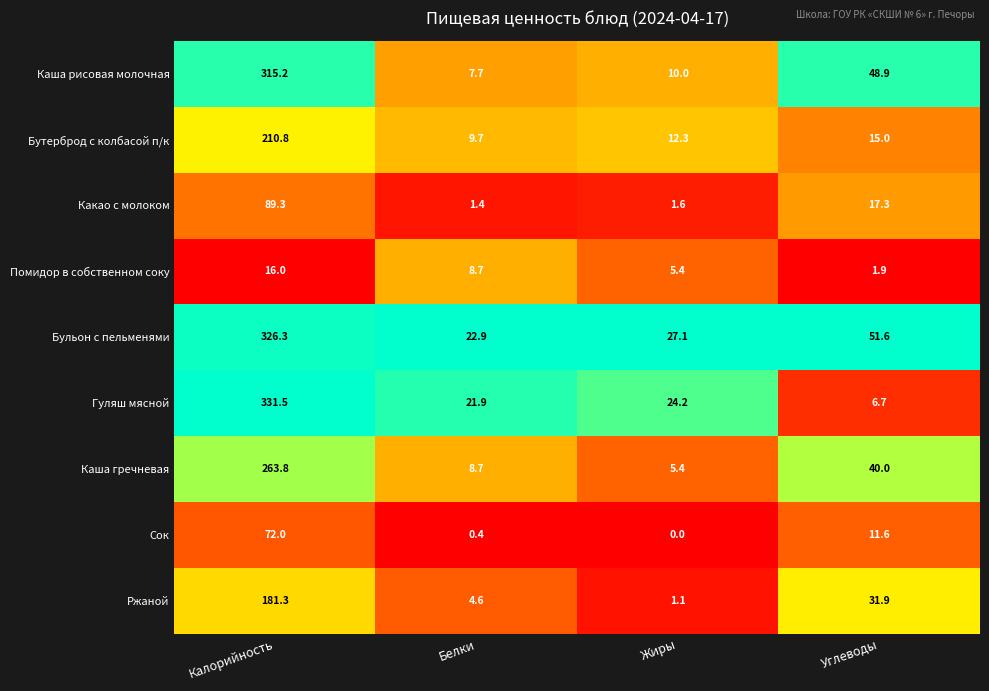

The Какао с молоком series shows 89.3 at Калорийность. True or false?

True